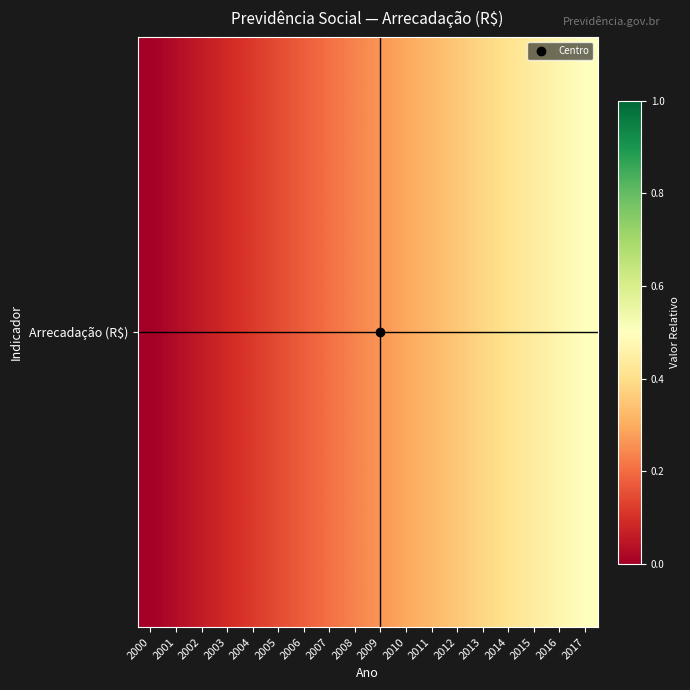

The value at 2011 is 0.3. True or false?

True